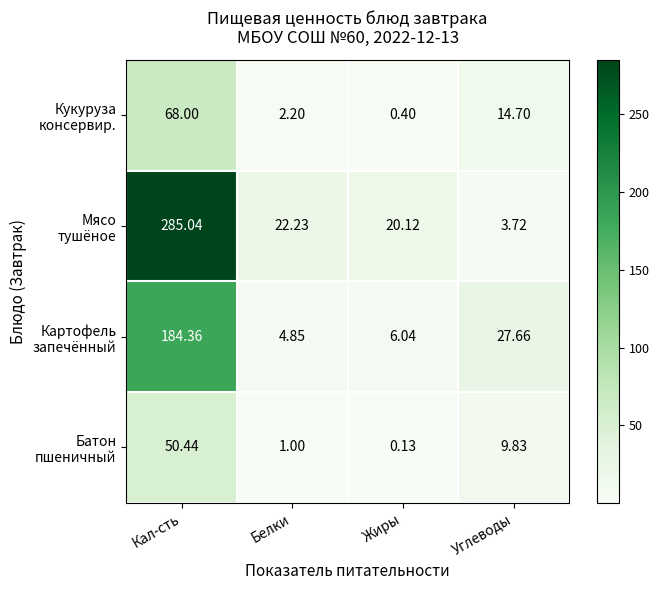

At which category is the sum across all series the highest?

Кал-сть